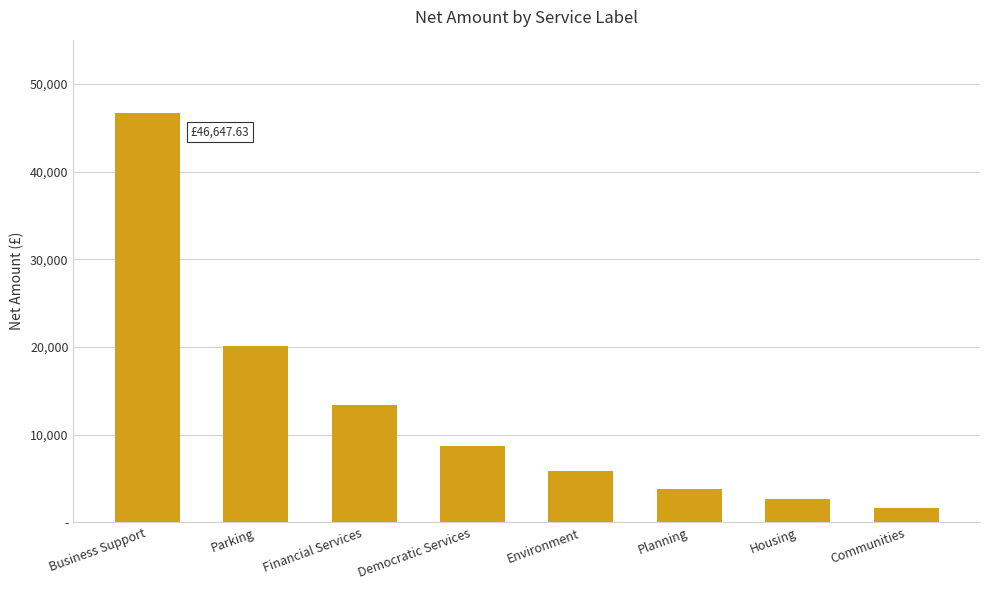

Are the bars horizontal?

No